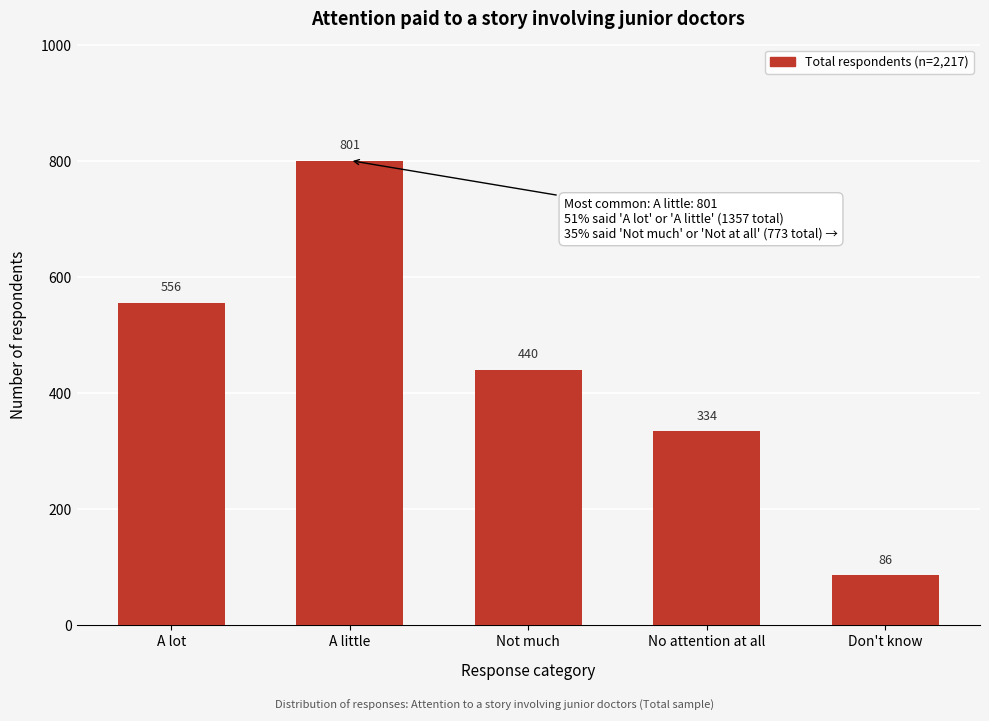

Reading right to left, list all the values displayed in this chart.

86	334	440	801	556